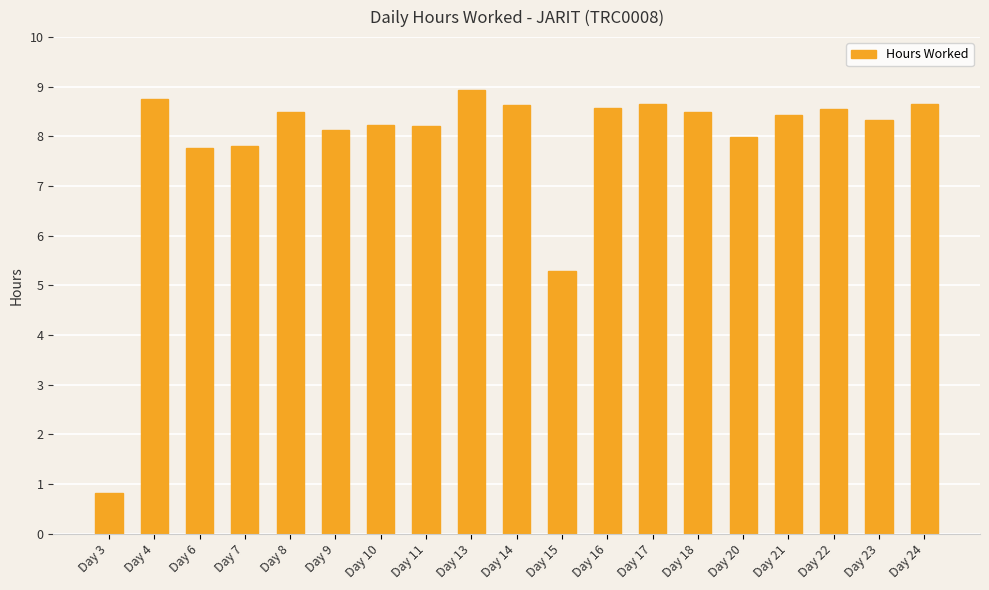

What is the value of the 14th bar from the left?

8.5